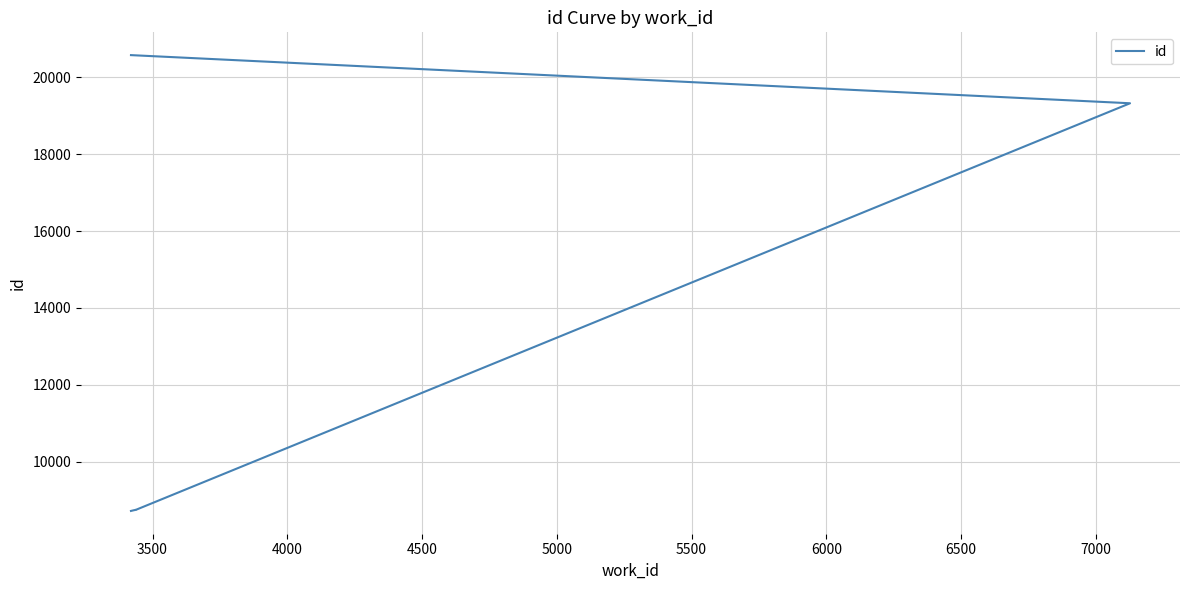

What is the greatest value displayed?

20575